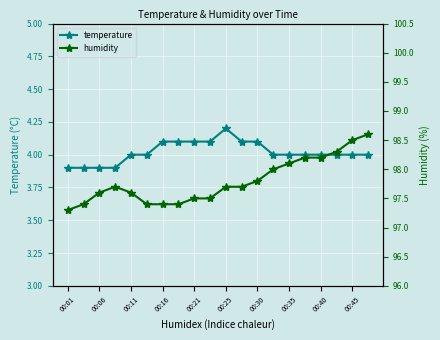

At which label does temperature reach its peak?

00:25